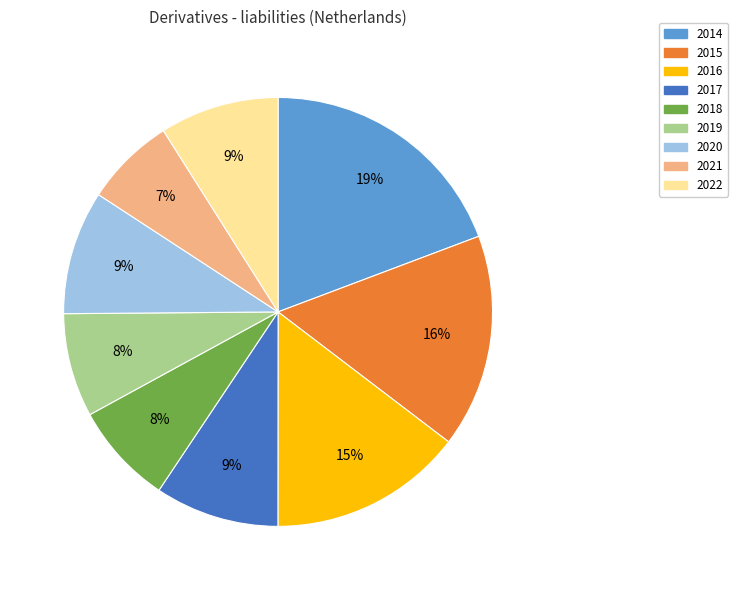

Between 2017 and 2015, which is larger?

2015